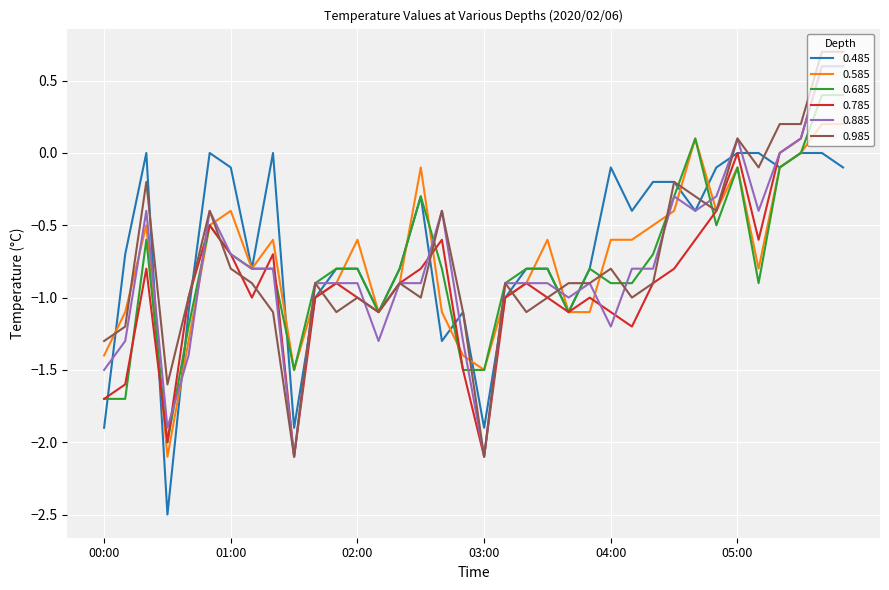

What is the greatest value displayed?

0.7